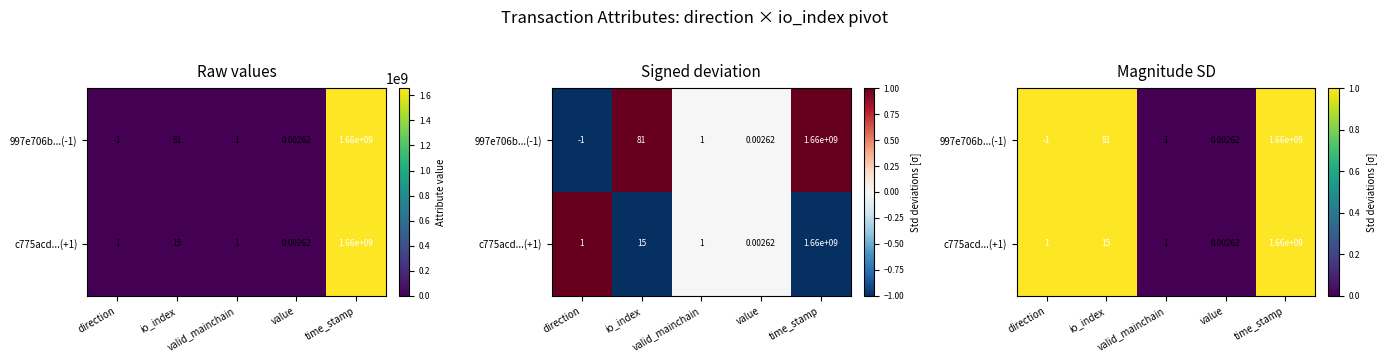

Which series has the largest total across all categories?

997e706b...(-1)